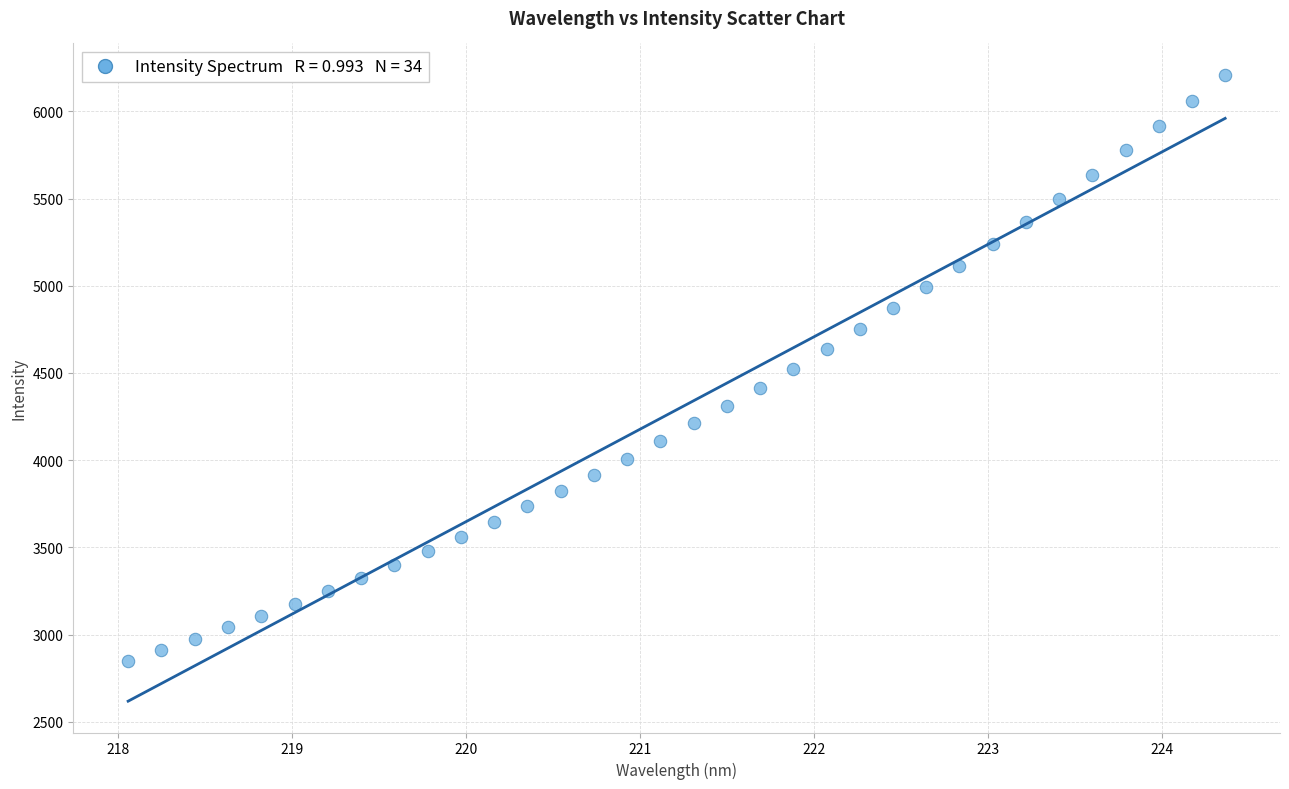

What is the range of Y values (max minus min)?

3360.4